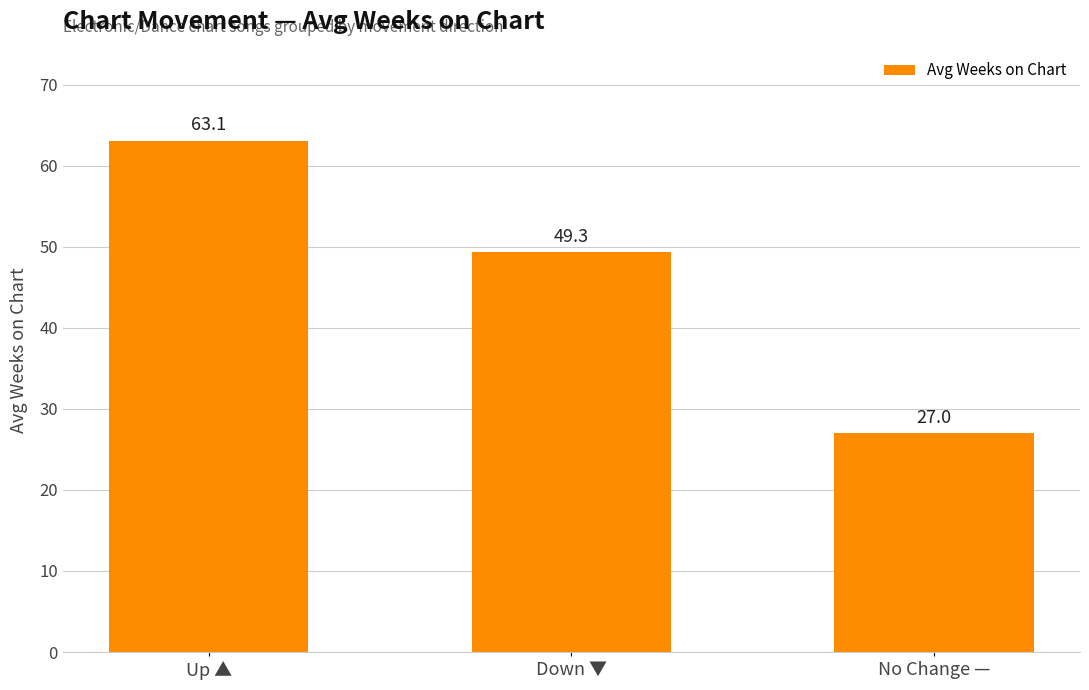

True or false: the data shows 102.1 at Up ▲.

False